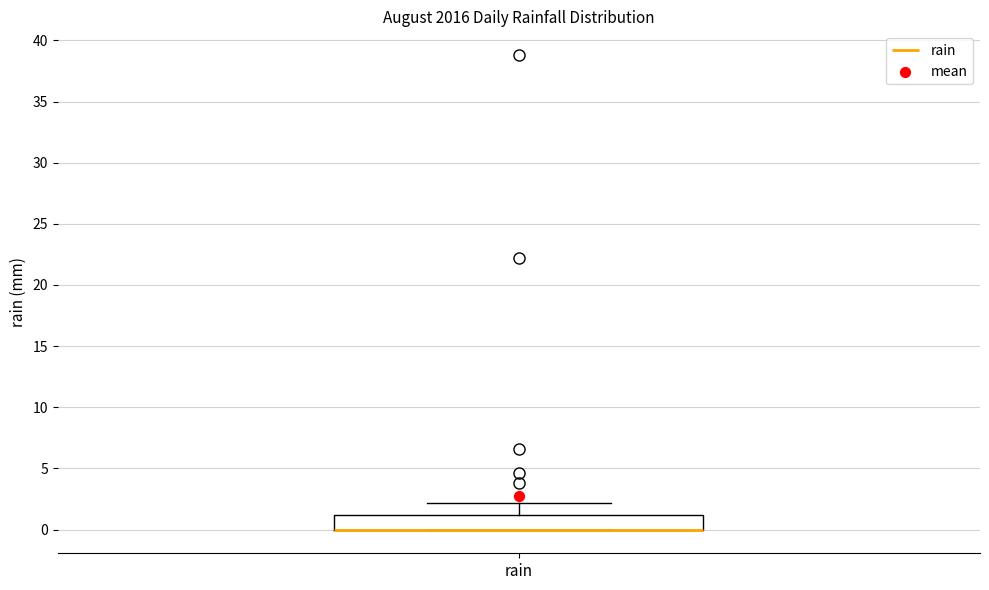

Transcribe this box plot: give where the median line is, the range the box spans, and where the two whiskers end, as read against the y-axis. The values are not printed on the chart, so give them approximately, as read against the axis.

median 0 (drawn on the box's lower edge), box 0 to 1, whiskers 0 to 2